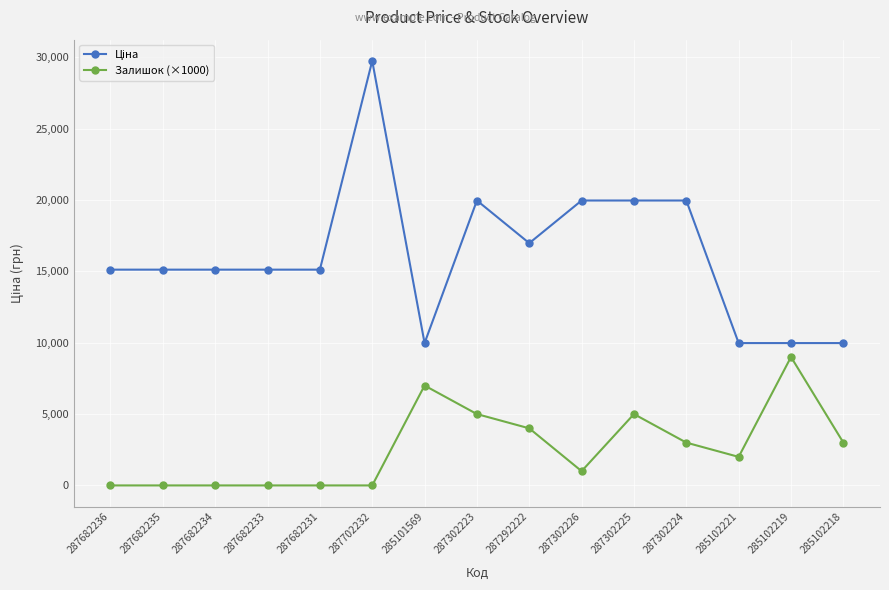

What is the difference between the maximum and second lowest values in the Залишок (×1000) series?

9000.0